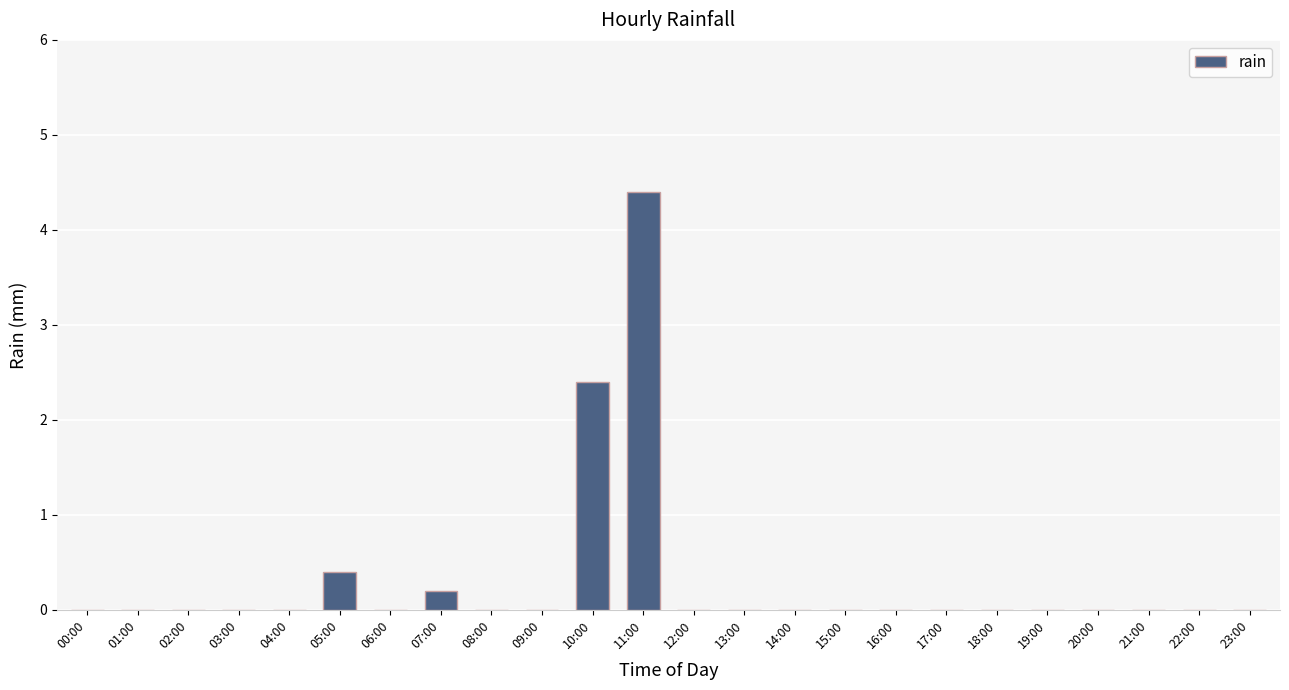

At which label is the value closest to 2?

10:00